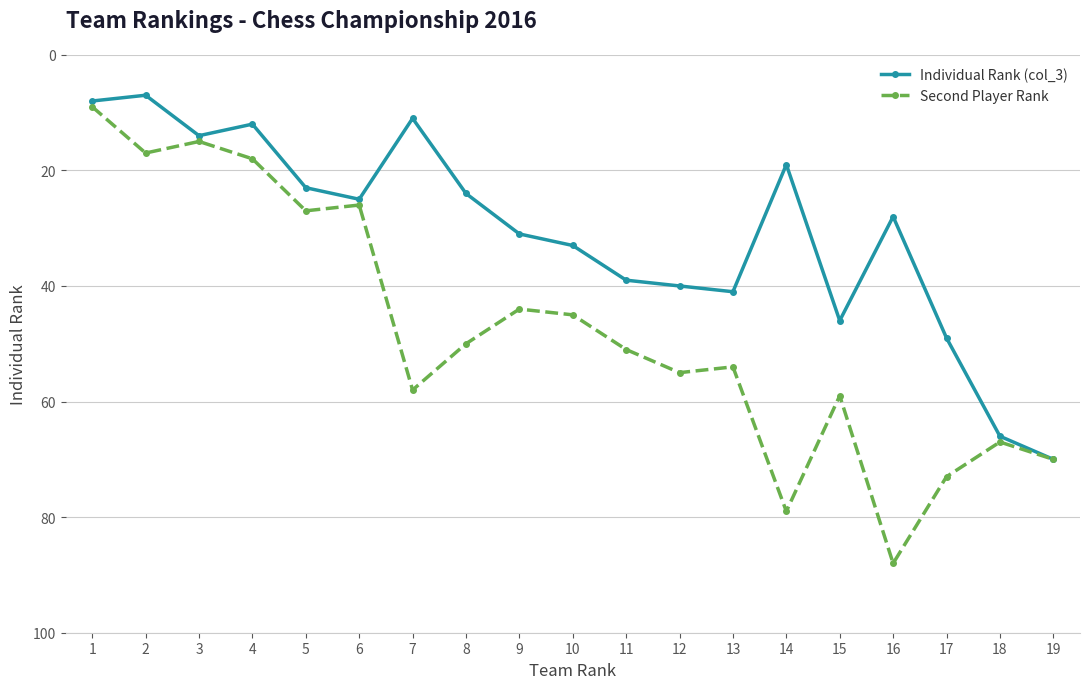

Where does the Second Player Rank series first go above 51?

7